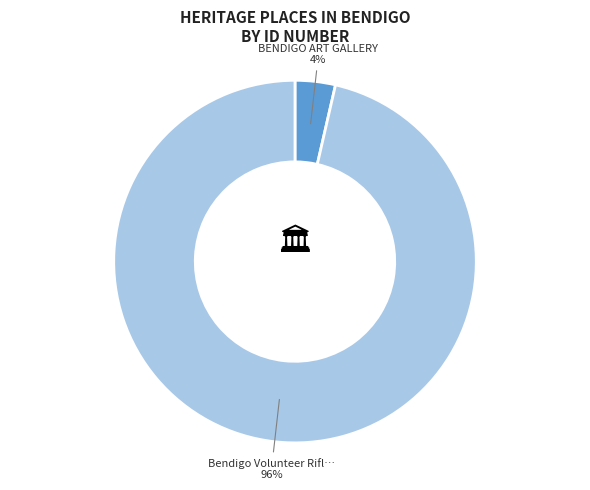

Is there a majority slice in this chart?

Yes